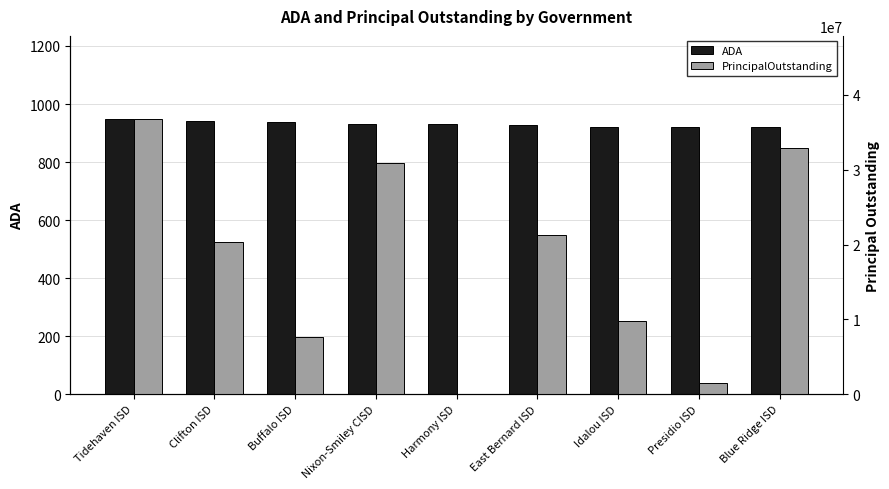

At which label is PrincipalOutstanding closest to 18417500?

Clifton ISD